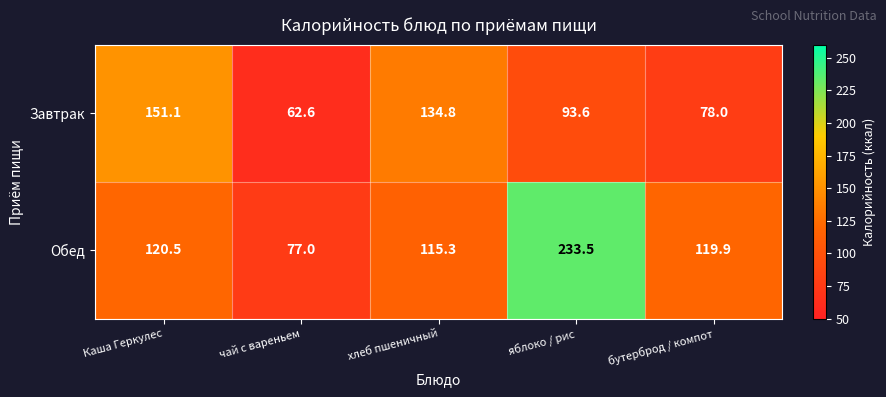

Which series has the largest total across all categories?

Обед